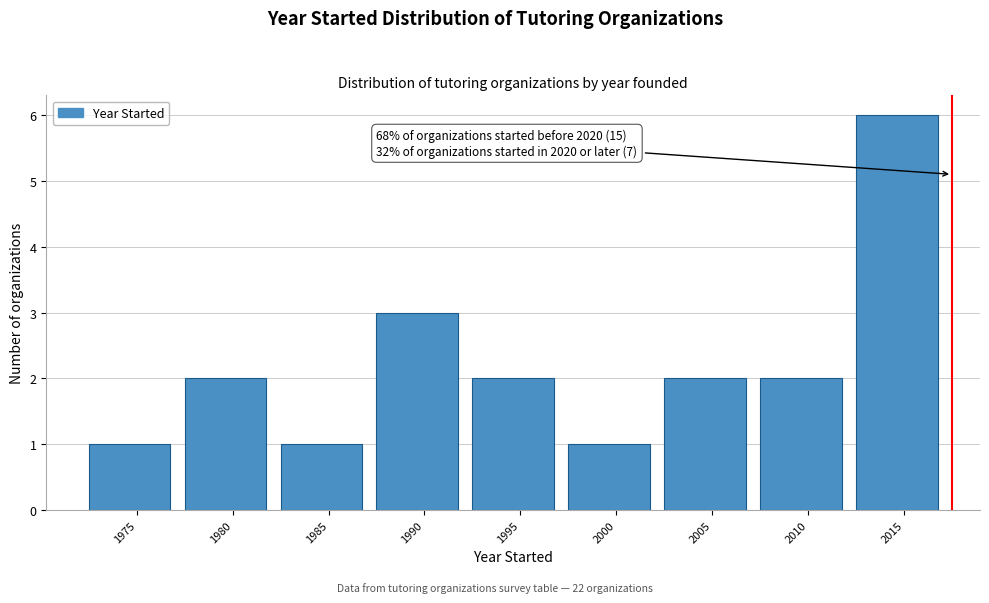

Reading left to right, transcribe all the data shown in this chart.

1975=1	1980=2	1985=1	1990=3	1995=2	2000=1	2005=2	2010=2	2015=6